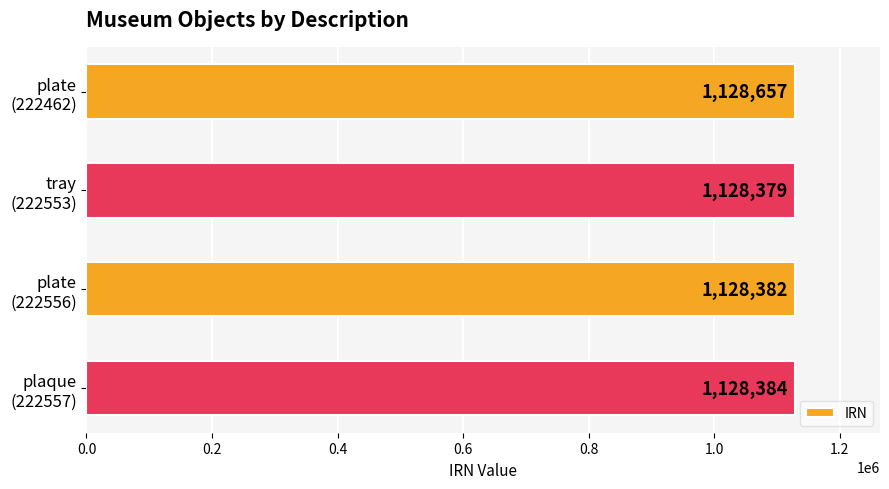

What is the difference between the maximum and minimum values?

278